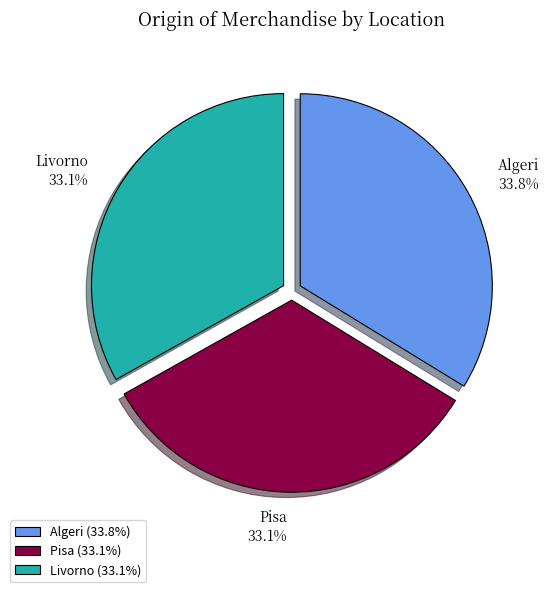

Which category has the biggest portion of the pie?

Algeri